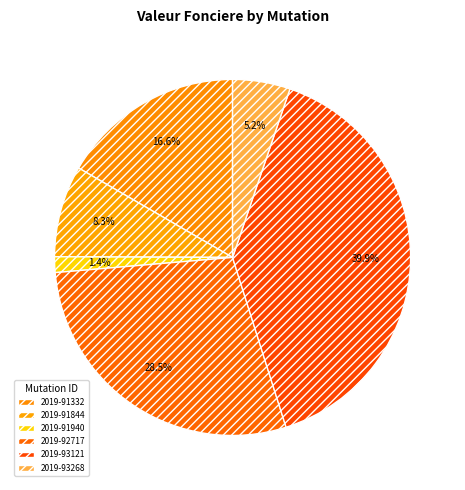

How many segments does this pie chart have?

6